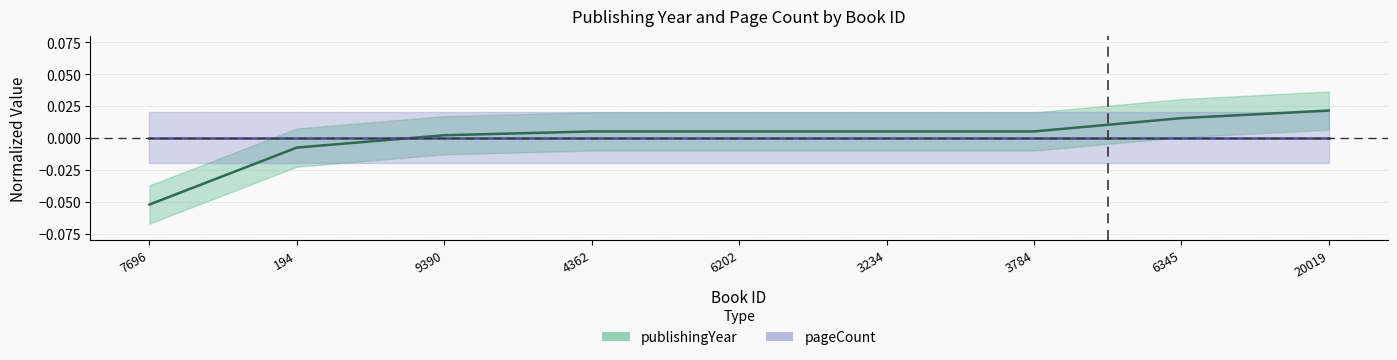

Which category has the highest value across all series?

20019